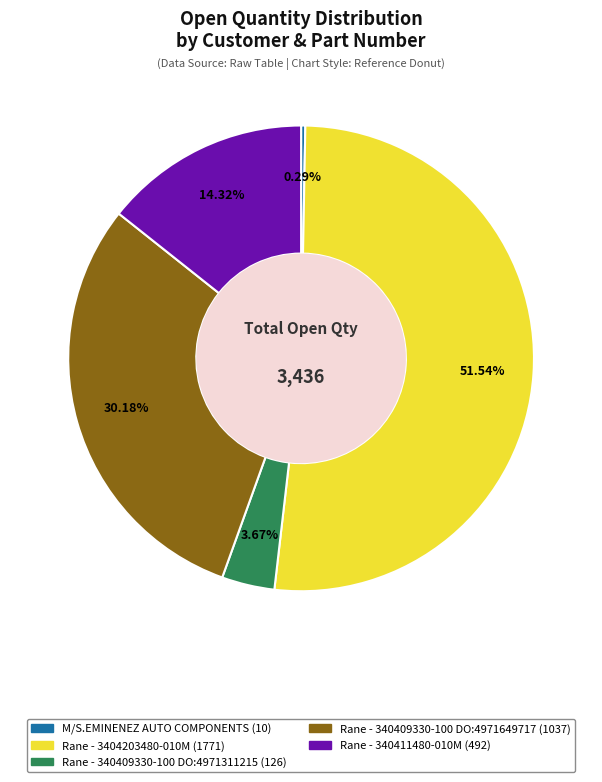

Is there any slice that represents more than half of the pie?

Yes